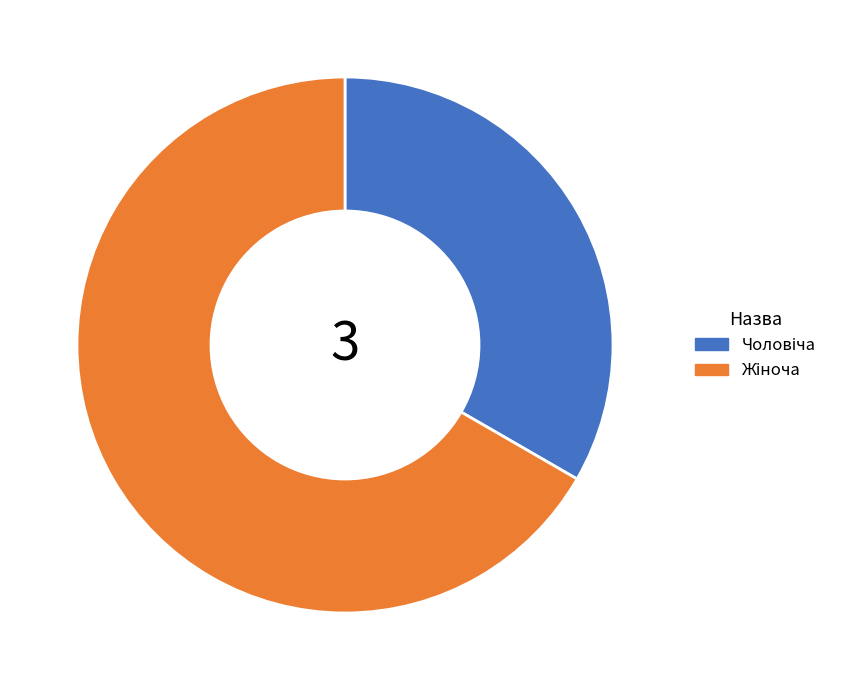

Is there any slice that represents more than half of the pie?

Yes